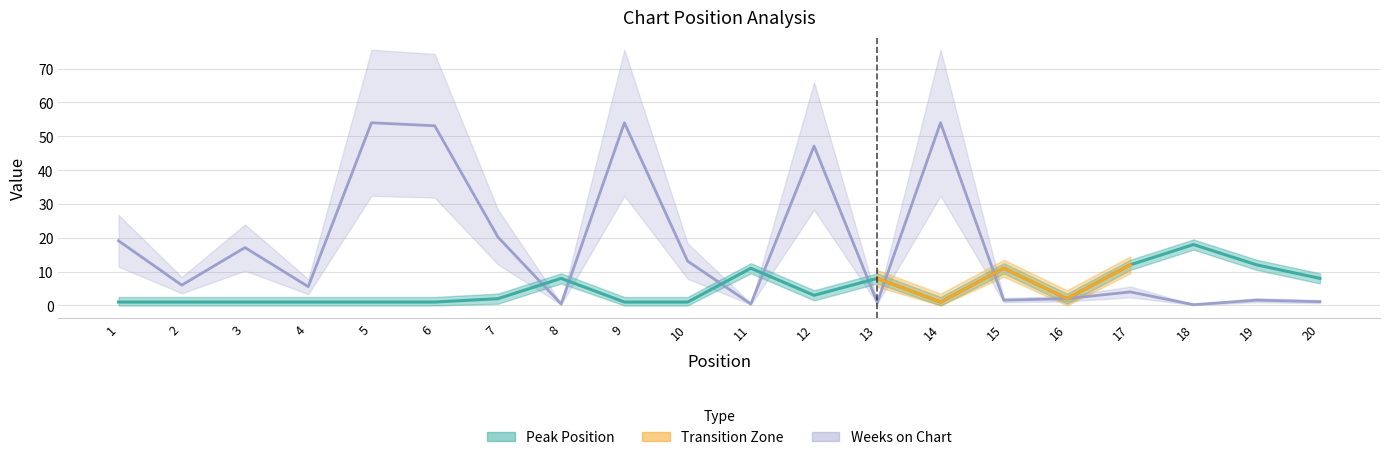

Reading right to left, transcribe all the data shown in this chart.

Peak Position: 8.0	12.0	18.0	12.0	2.0	11.0	1.0	8.0	3.0	11.0	1.0	1.0	8.0	2.0	1.0	1.0	1.0	1.0	1.0	1.0
Weeks on Chart: 1.1	1.6	0.2	4.0	2.0	1.6	54.0	0.9	47.1	0.4	13.1	54.0	0.4	20.2	53.1	54.0	5.6	17.1	6.0	19.1